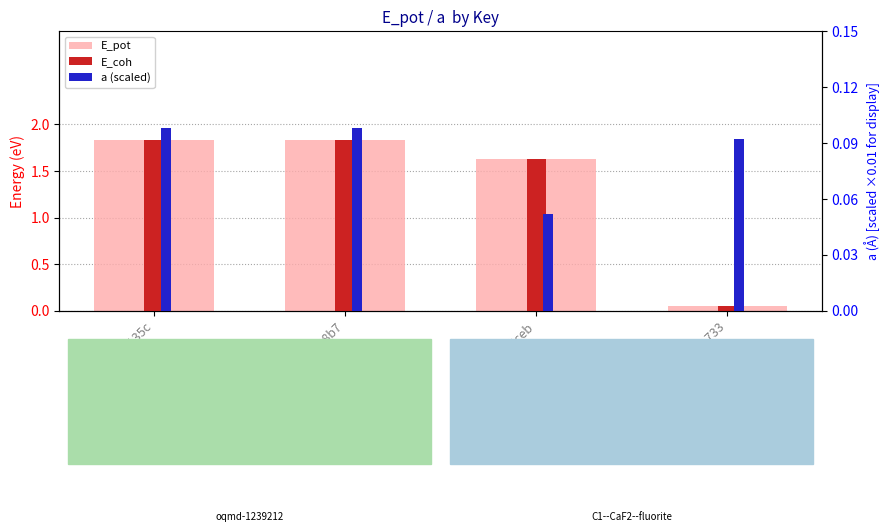

At which category does the chart reach its minimum across all series?

baeb5ceb